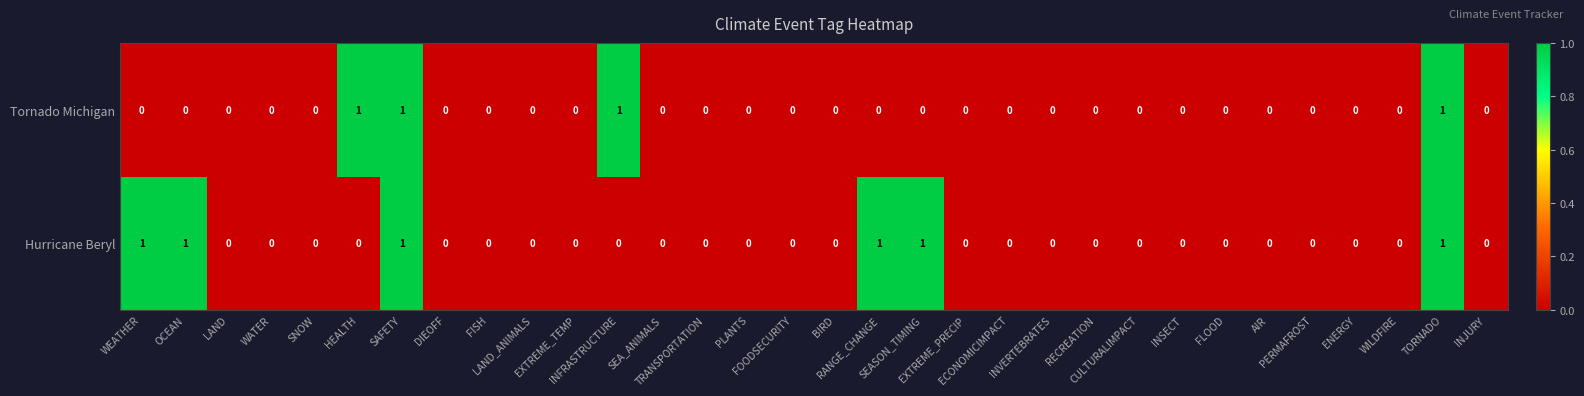

What is the sum of all Tornado Michigan values?

4